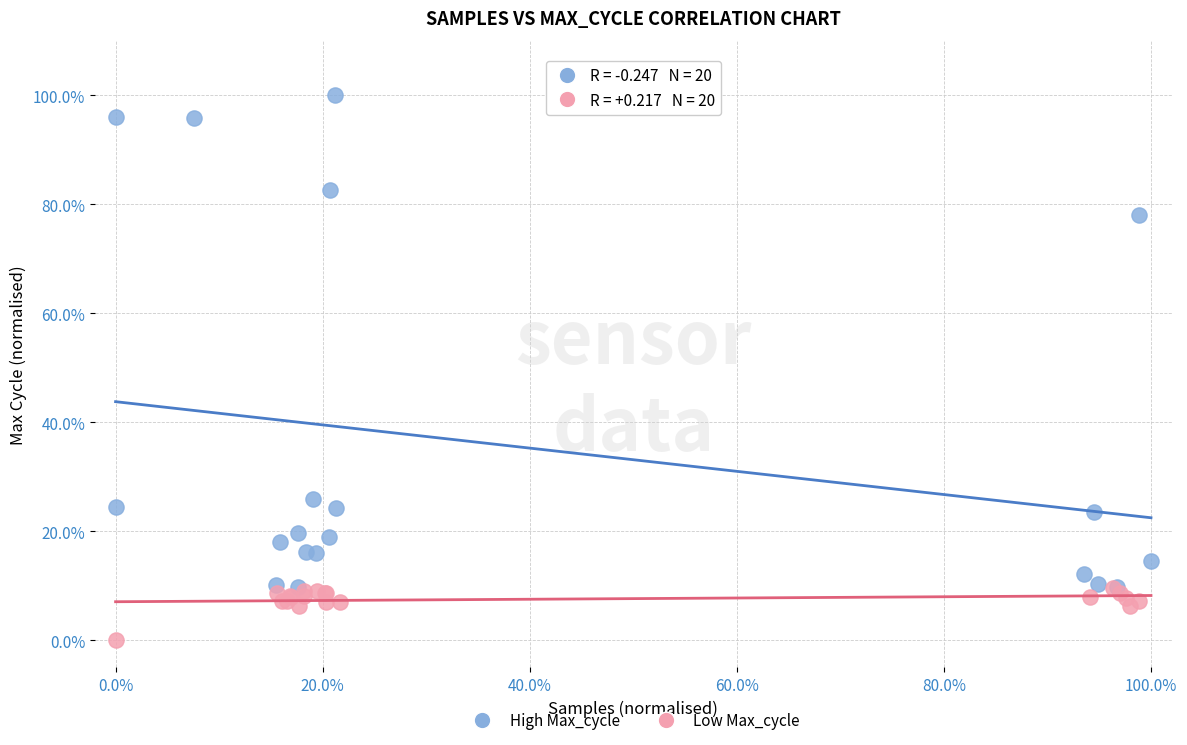

What are all the series names shown in the legend?

High Max_cycle, Low Max_cycle